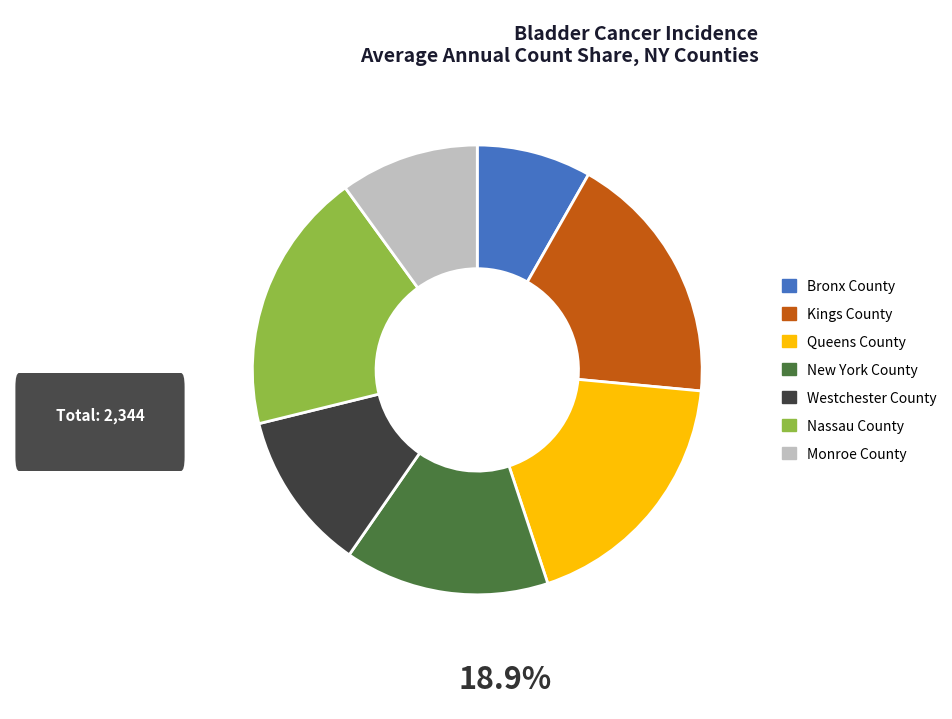

Which category has the smallest portion of the pie?

Bronx County